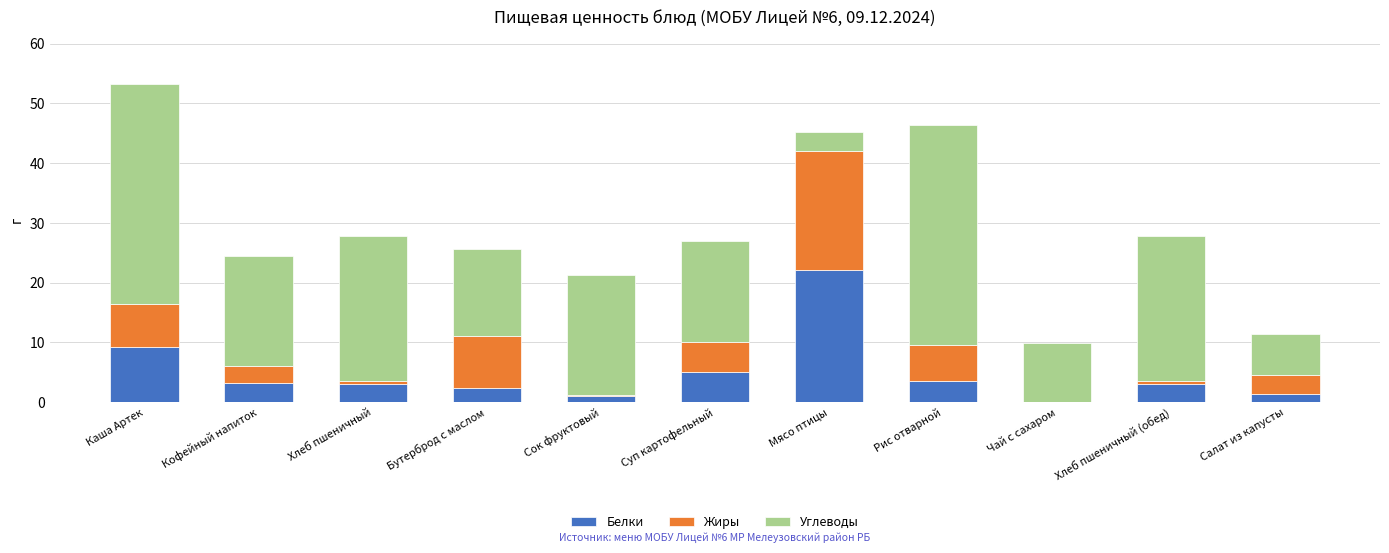

What is the maximum value for Белки?

22.0